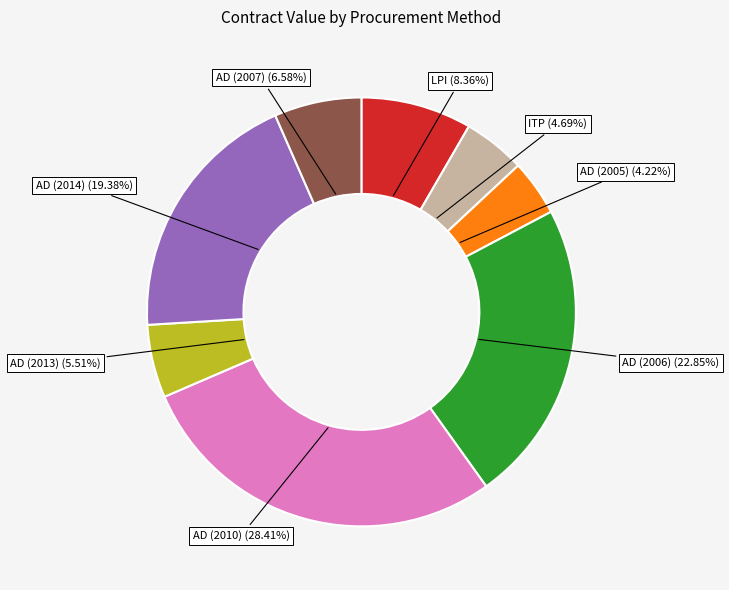

Combined, do LPI and AD (2014) account for over 50%?

No